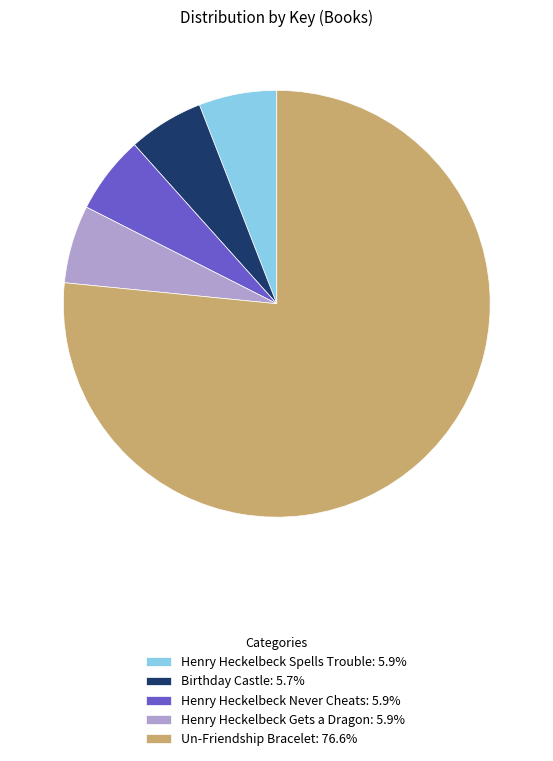

Does any single category account for the majority?

Yes